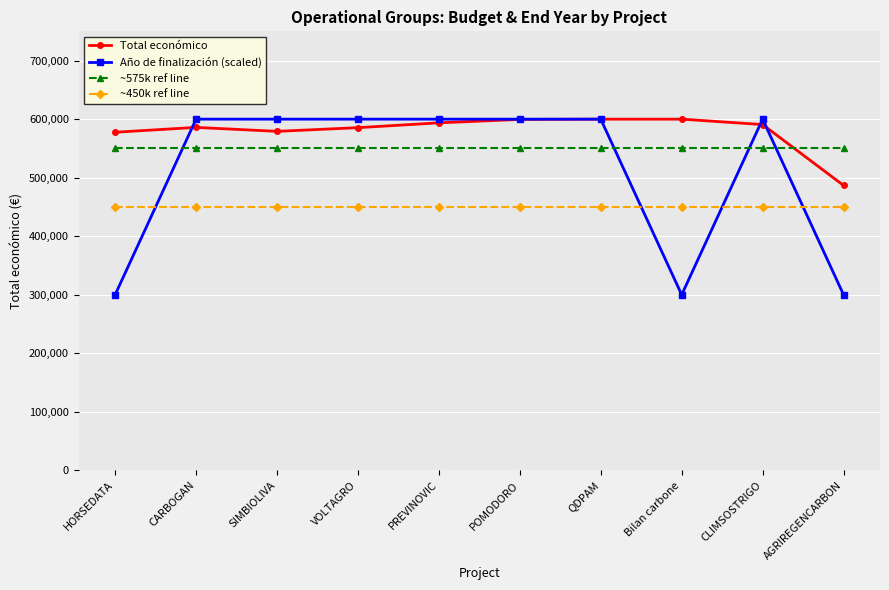

True or false: Año de finalización (scaled) has more than 0 points higher than both neighbors.

True